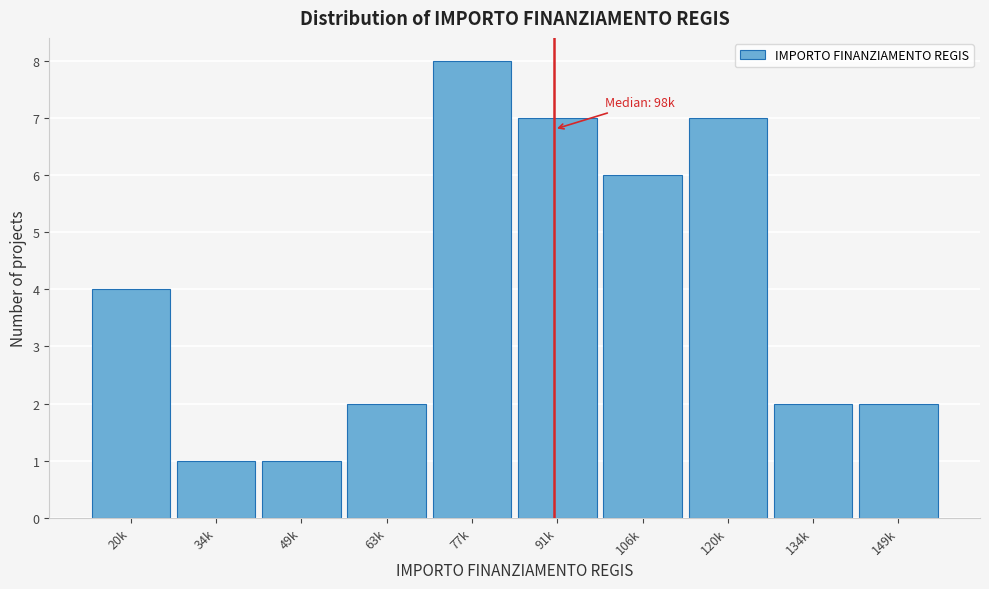

Reading left to right, list all the values displayed in this chart.

4	1	1	2	8	7	6	7	2	2